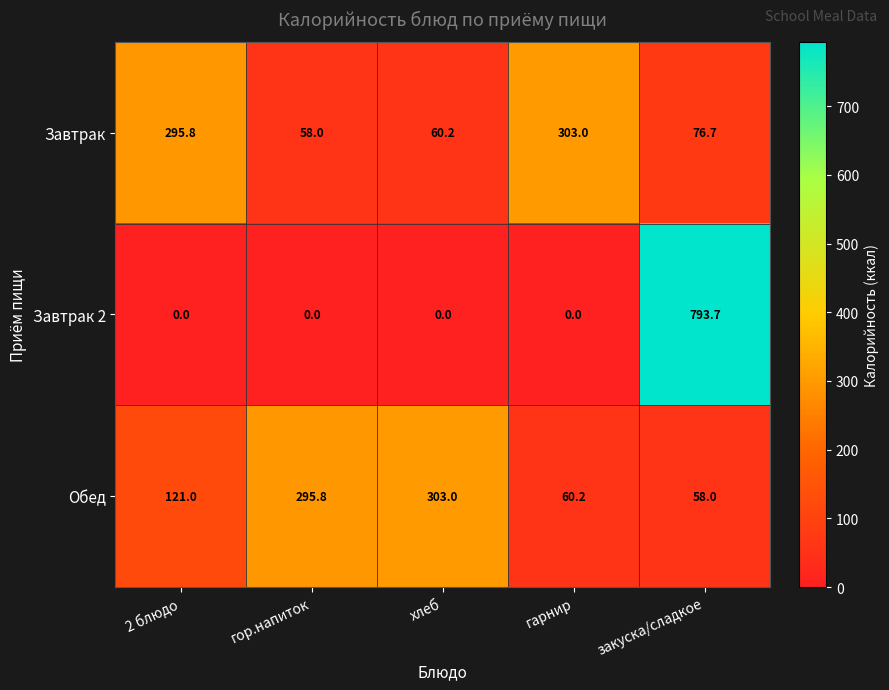

Which category has the lowest value in the Завтрак series?

гор.напиток